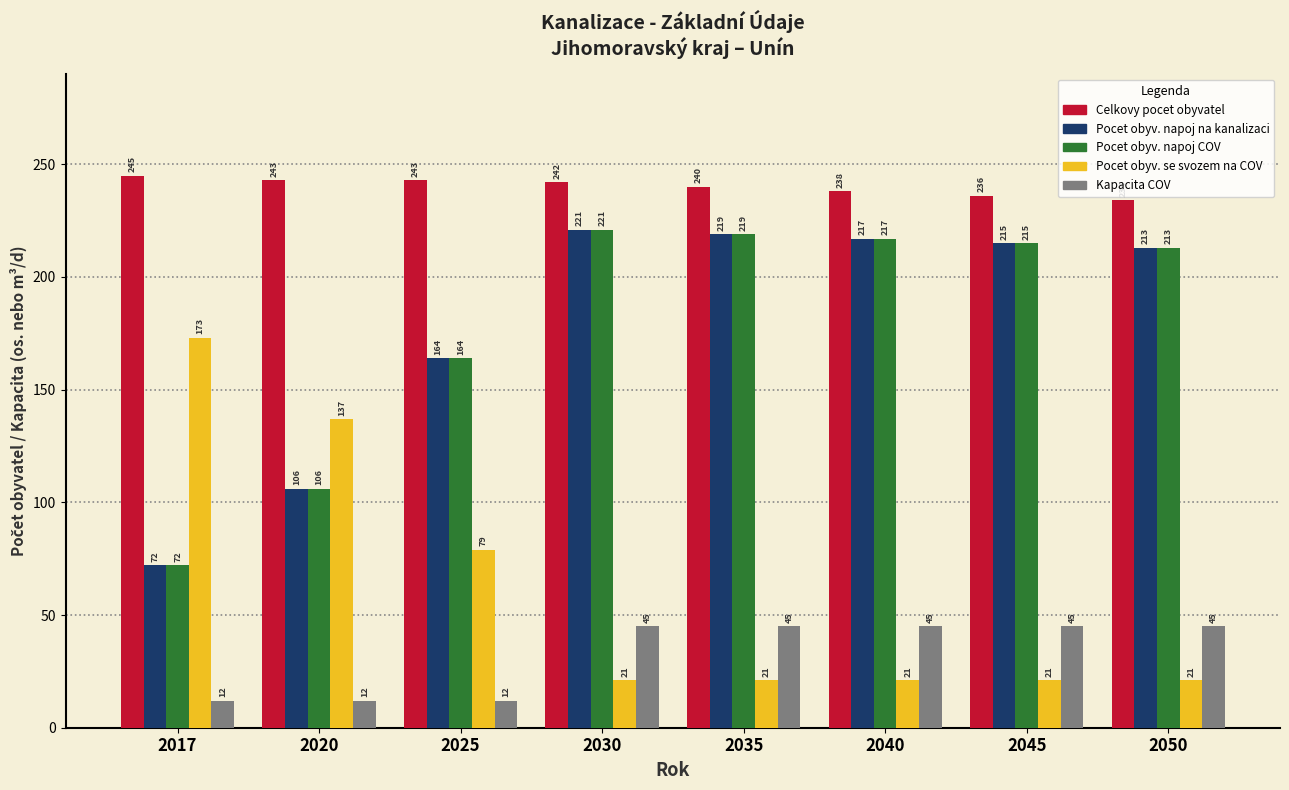

Reading left to right, what are all the values shown in this chart?

Celkovy pocet obyvatel: 245	243	243	242	240	238	236	234
Pocet obyv. napoj na kanalizaci: 72	106	164	221	219	217	215	213
Pocet obyv. napoj COV: 72	106	164	221	219	217	215	213
Pocet obyv. se svozem na COV: 173	137	79	21	21	21	21	21
Kapacita COV: 12	12	12	45	45	45	45	45